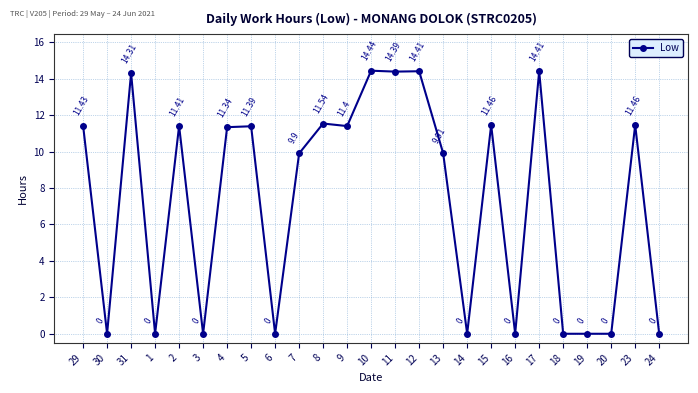

What position from the right is 5?

18